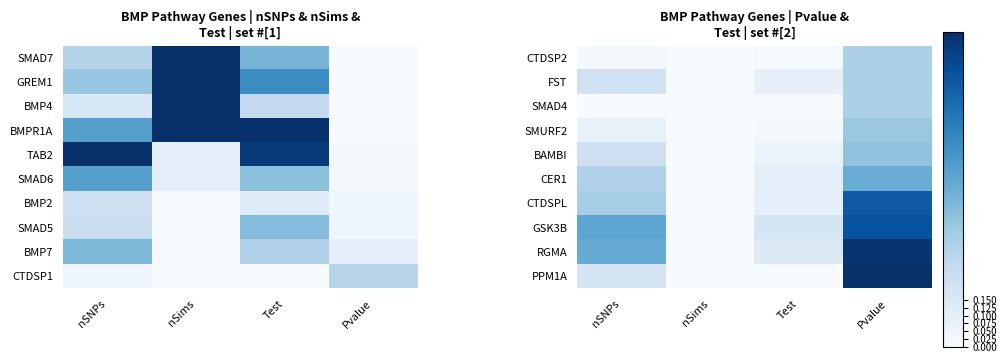

How many data points does each series have?

4